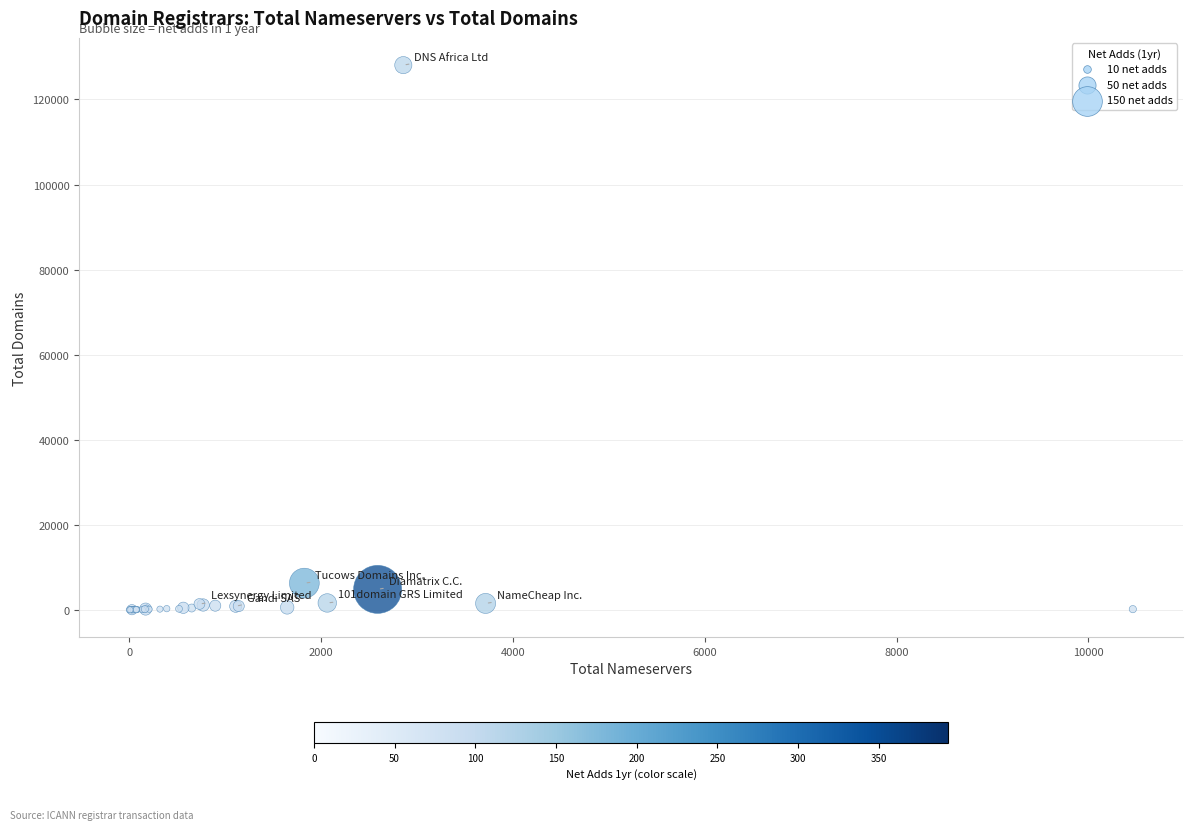

What Y value in the scatter plot is closest to 64039?

6288